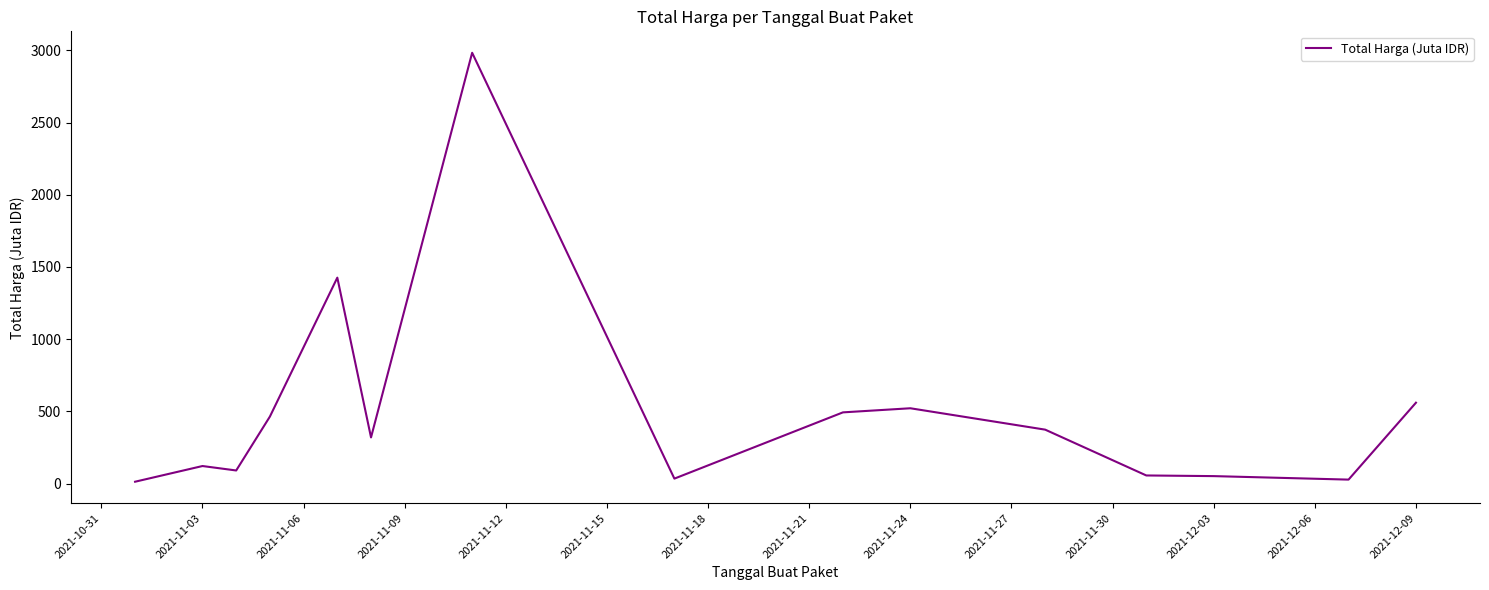

What is the maximum value shown in the chart?

2983.0